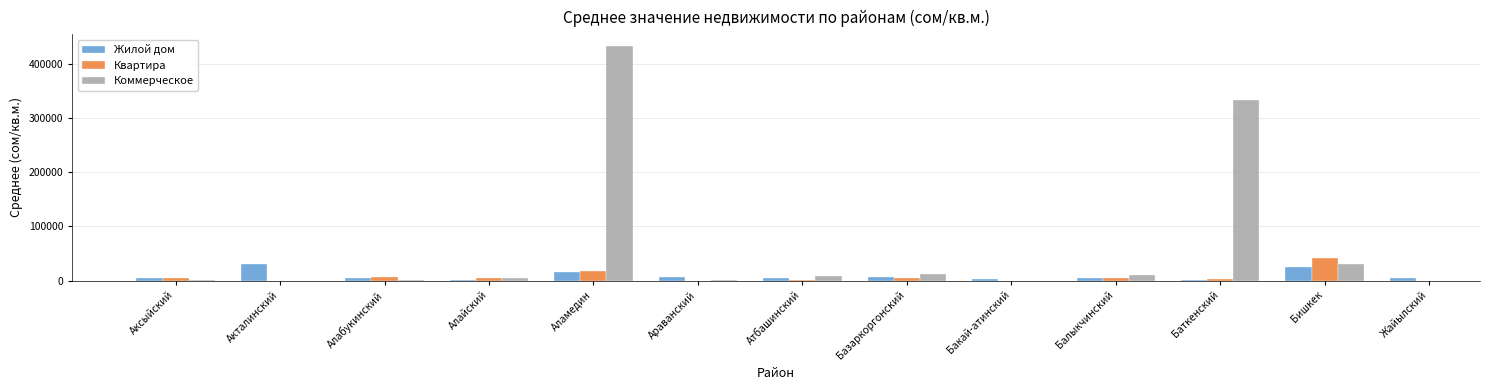

What are all the series names shown in the legend?

Жилой дом, Квартира, Коммерческое